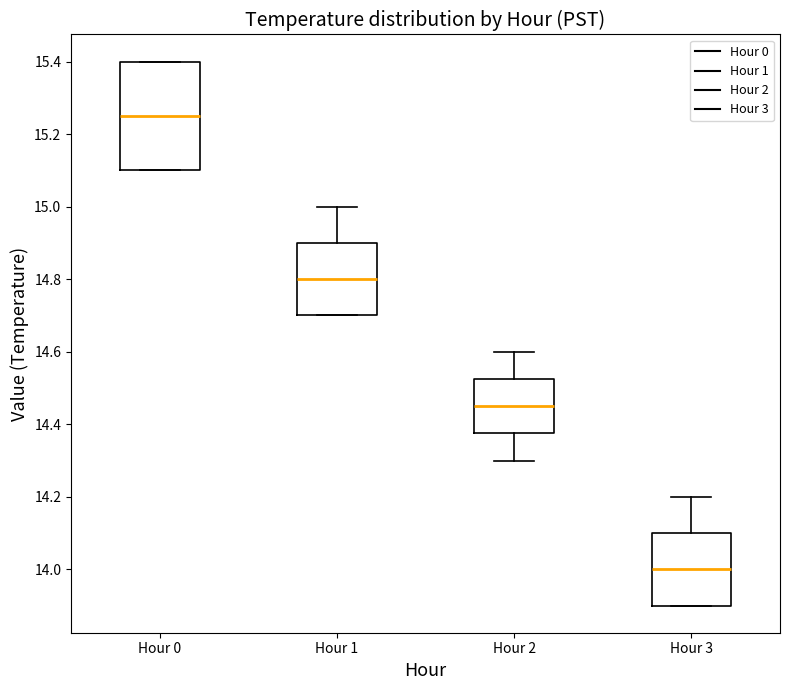

Reading left to right, transcribe this box plot: for each box, give where its median line is, the range the box spans, and where its two whiskers end, as read against the y-axis. The values are not printed on the chart, so give them approximately, as read against the axis.

Hour 0: median 15.26, box 15.10 to 15.40, whiskers 15.10 to 15.40
Hour 1: median 14.80, box 14.70 to 14.90, whiskers 14.70 to 15.00
Hour 2: median 14.46, box 14.38 to 14.52, whiskers 14.30 to 14.60
Hour 3: median 14.00, box 13.90 to 14.10, whiskers 13.90 to 14.20